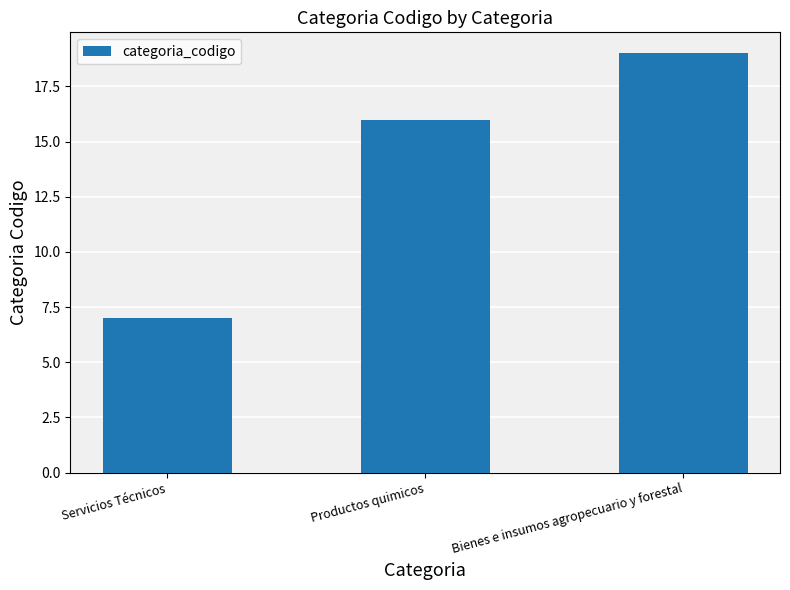

What position from the left is Bienes e insumos agropecuario y forestal?

3